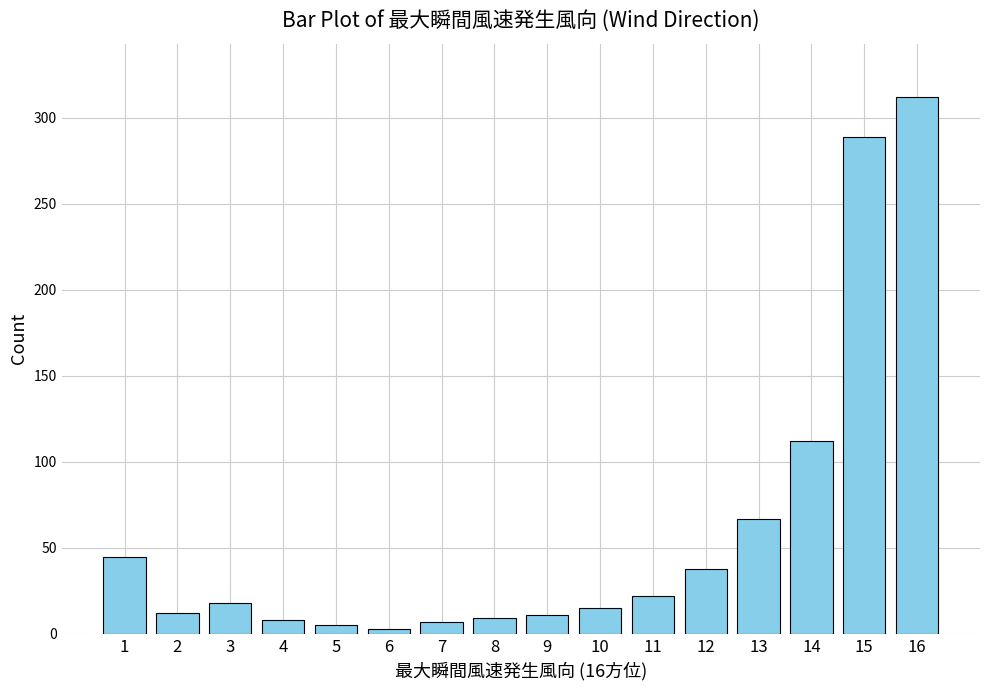

Are the bars grouped side by side (vs. stacked)?

No